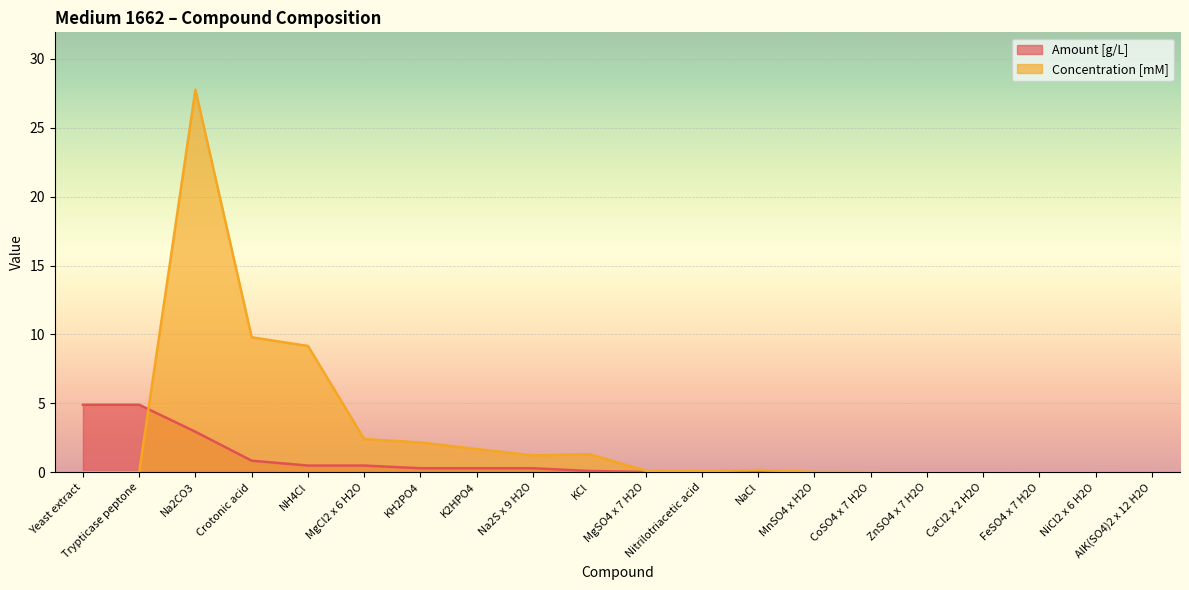

Between Yeast extract and KCl, which is larger?

Yeast extract